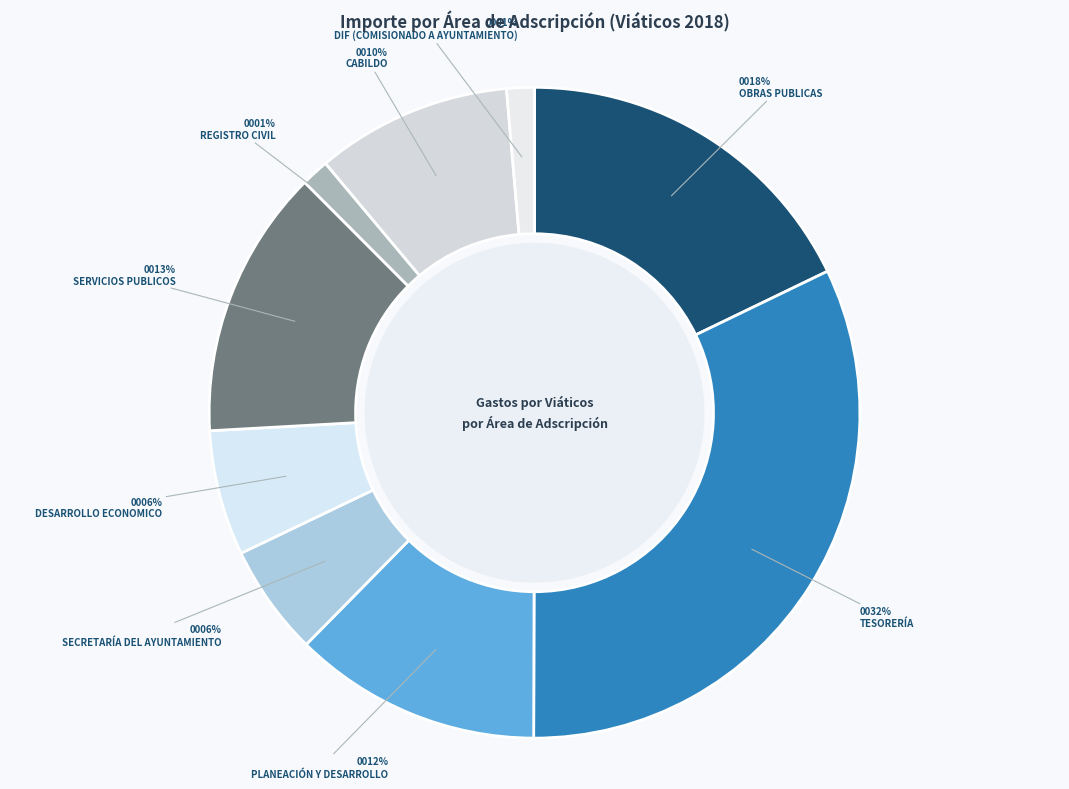

Is there any slice that represents more than half of the pie?

No